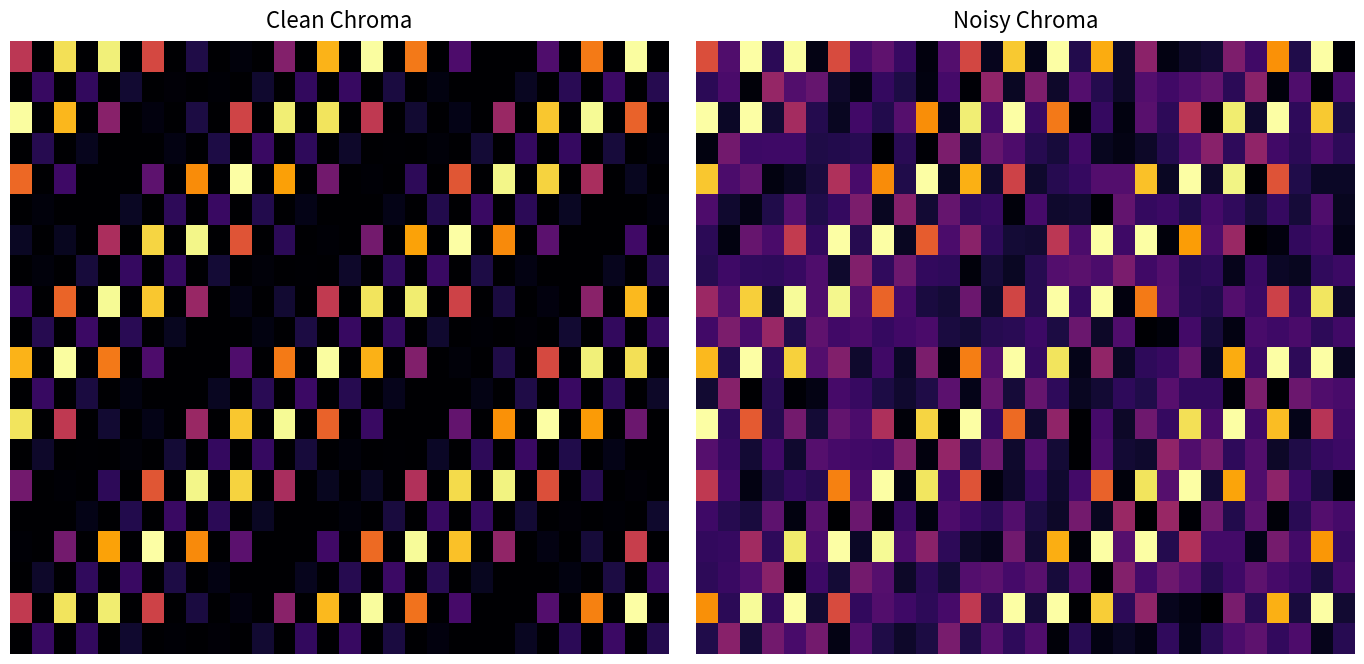

At which category is the sum across all series the highest?

28